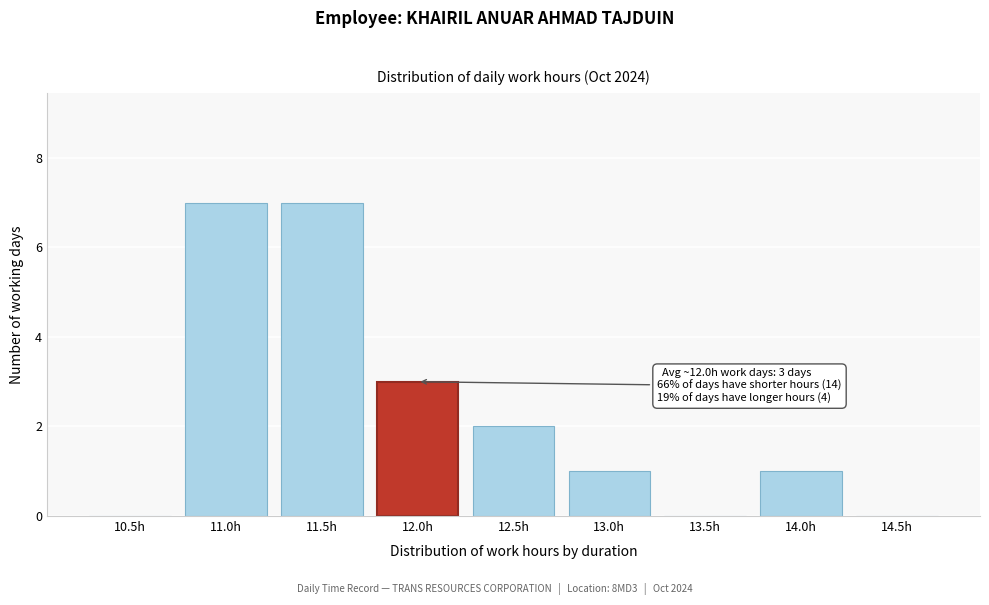

Reading left to right, transcribe all the data shown in this chart.

10.5h=0	11.0h=7	11.5h=7	12.0h=3	12.5h=2	13.0h=1	13.5h=0	14.0h=1	14.5h=0